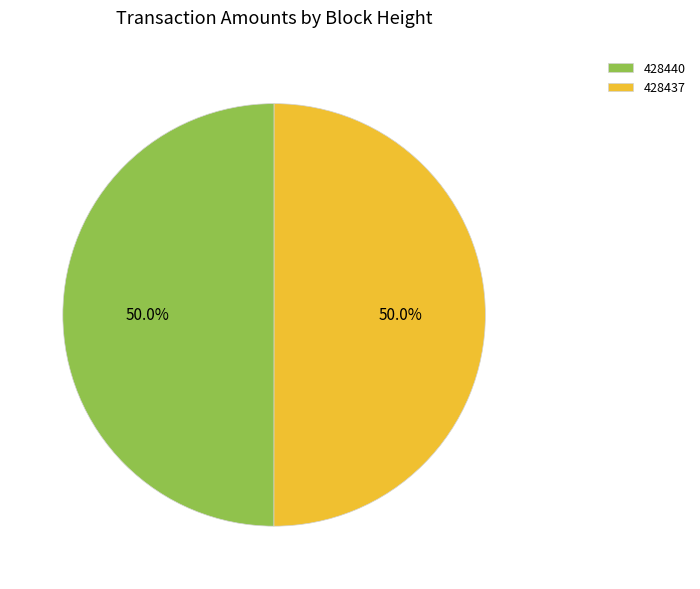

What percentage is the 428440 slice, to the nearest percent?

50%